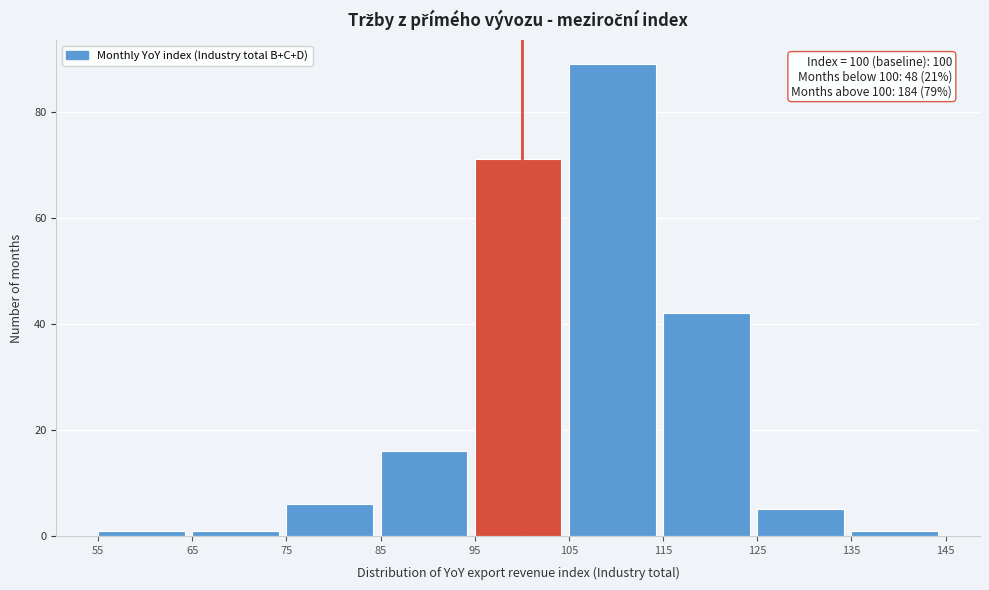

Over which range of the x-axis is the bar tallest?

105 to 115